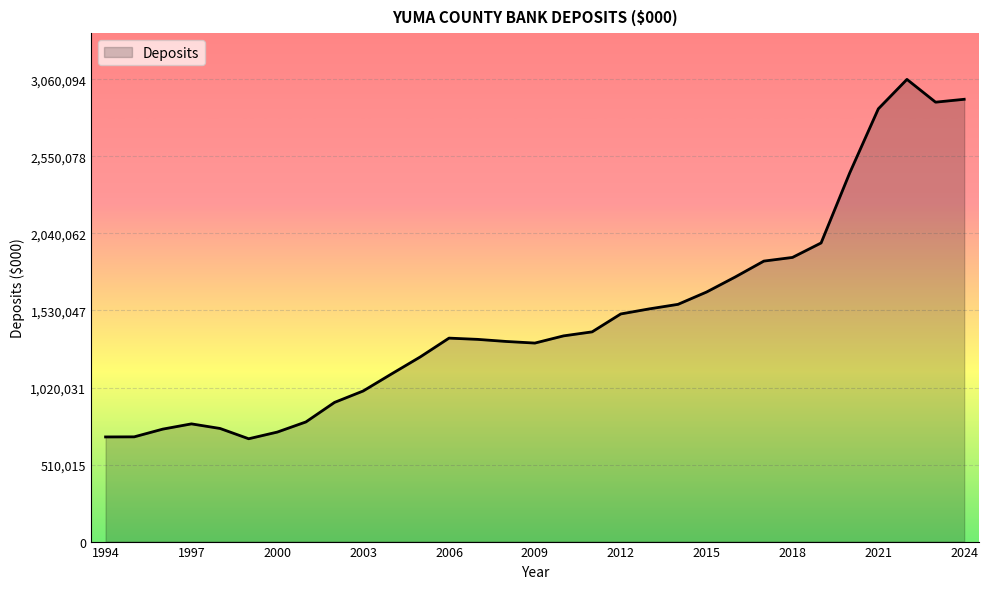

What is the difference between the maximum and minimum values?

2379275